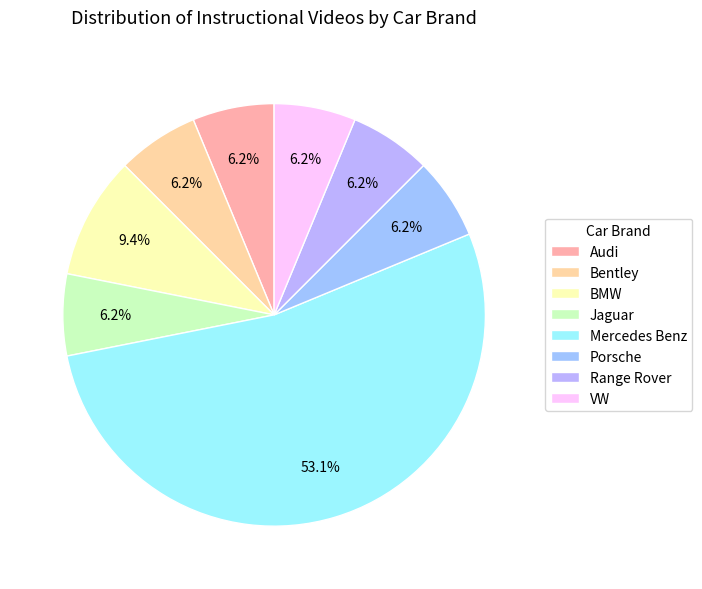

Between VW and Porsche, which is larger?

VW